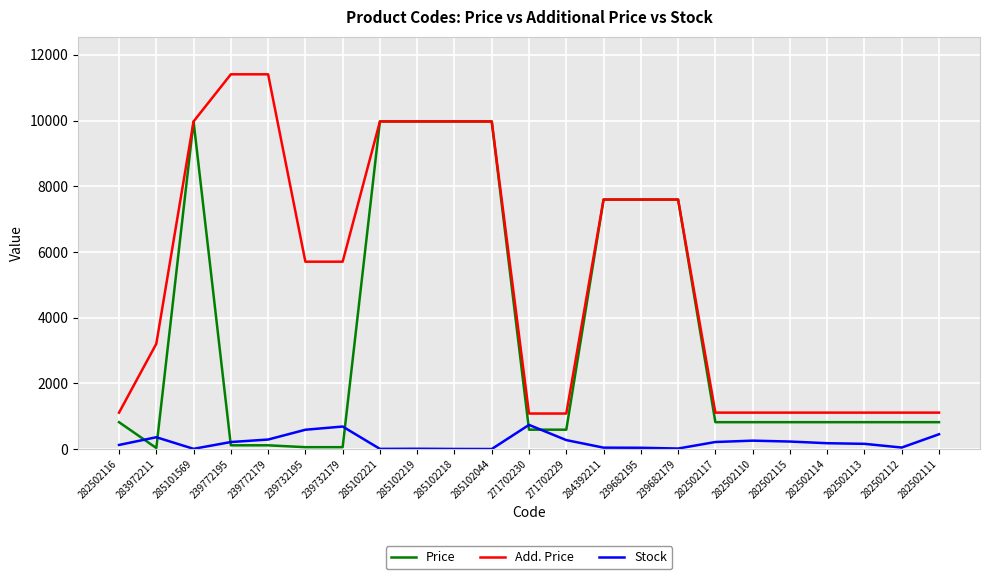

How many categories are shown in the chart?

23